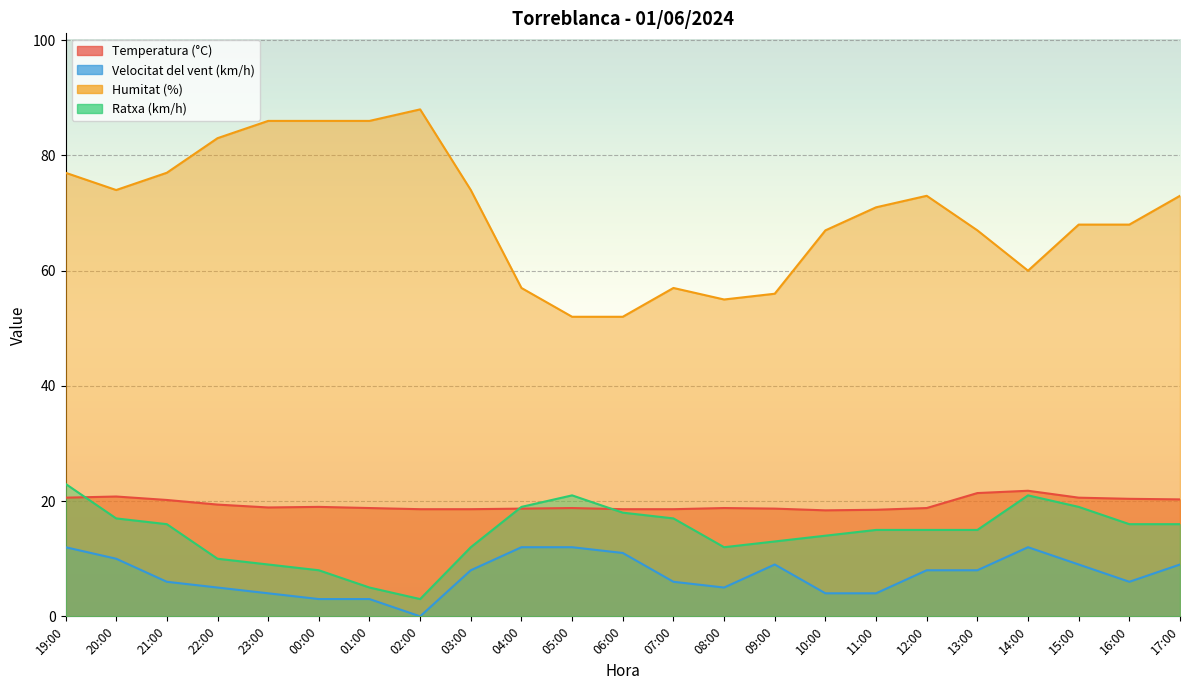

How many intersections are there between Ratxa (km/h) and Temperatura (°C)?

3